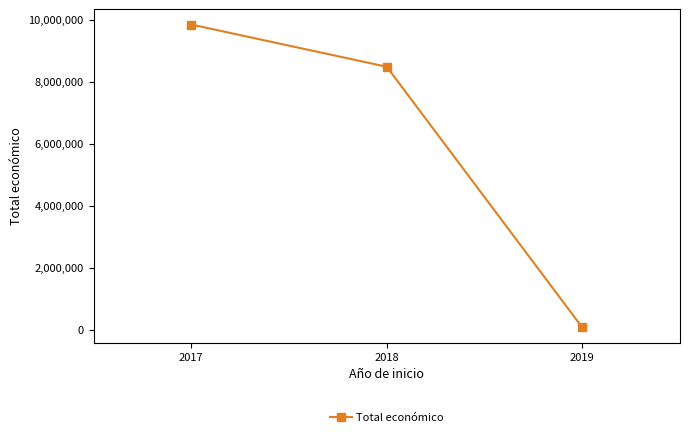

Is this an area chart (filled region under the line)?

No